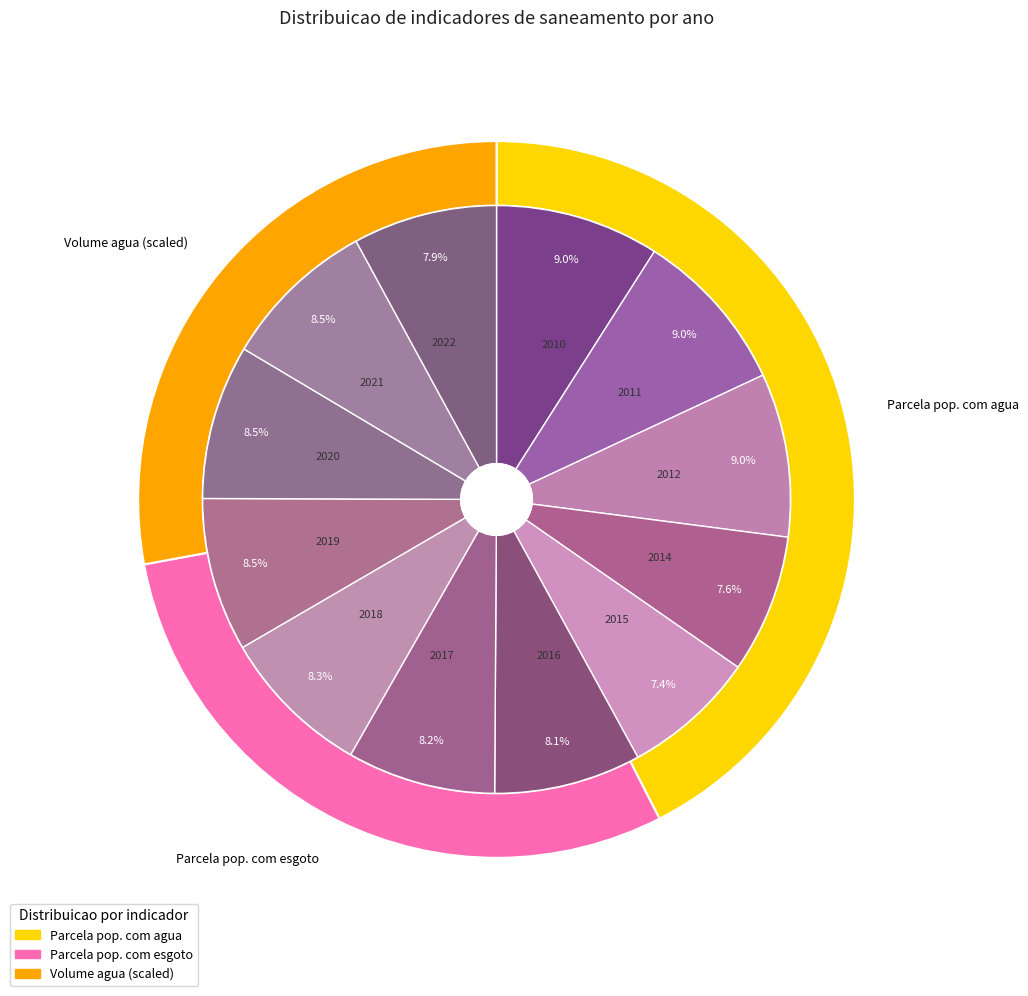

Is 2014 the majority of the pie?

No